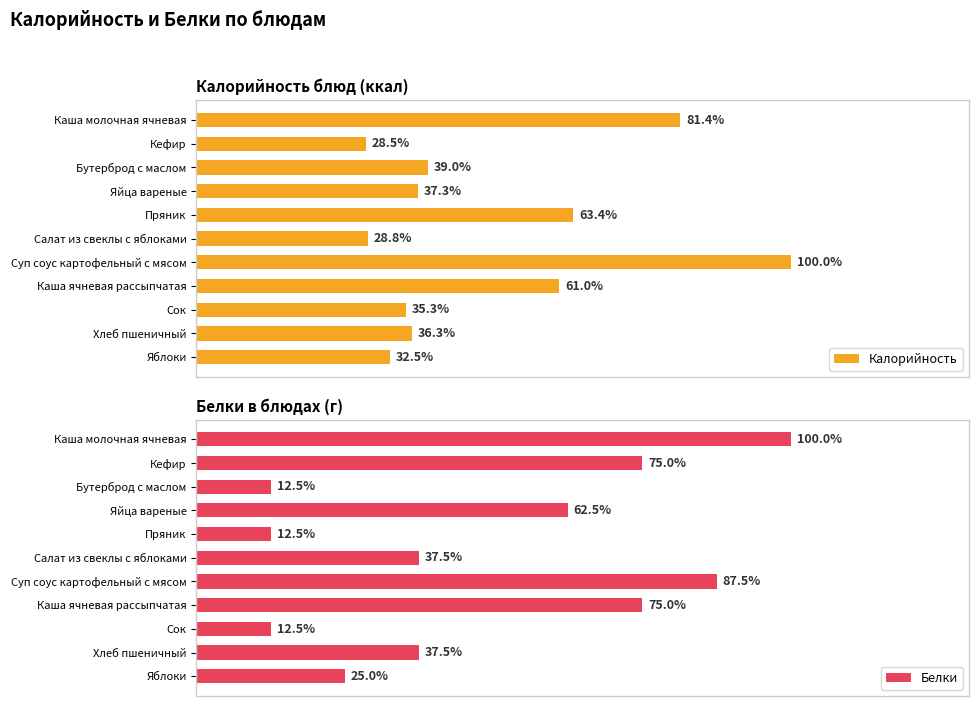

At which label does Калорийность reach its peak?

Суп соус картофельный с мясом